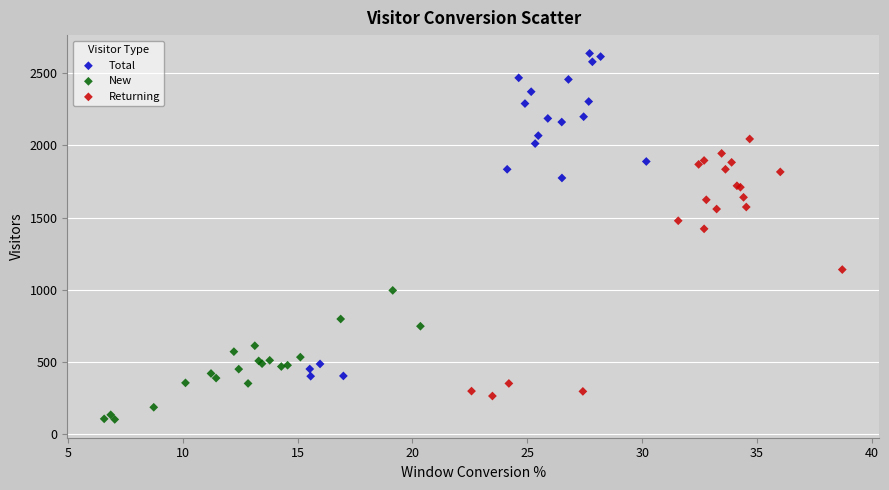

Which series contains the highest Y value?

Total